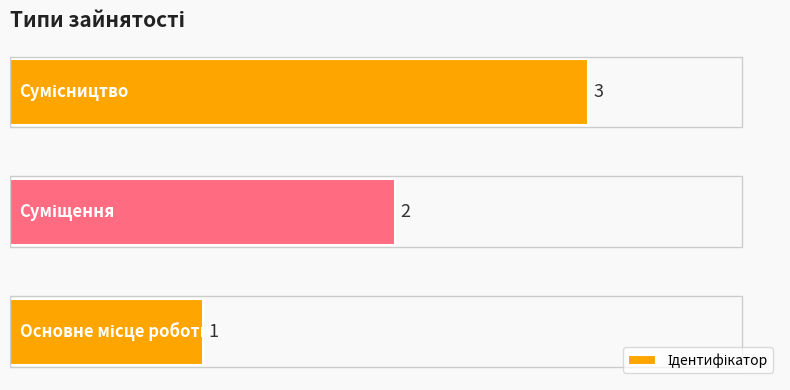

How many bars are there in total?

3